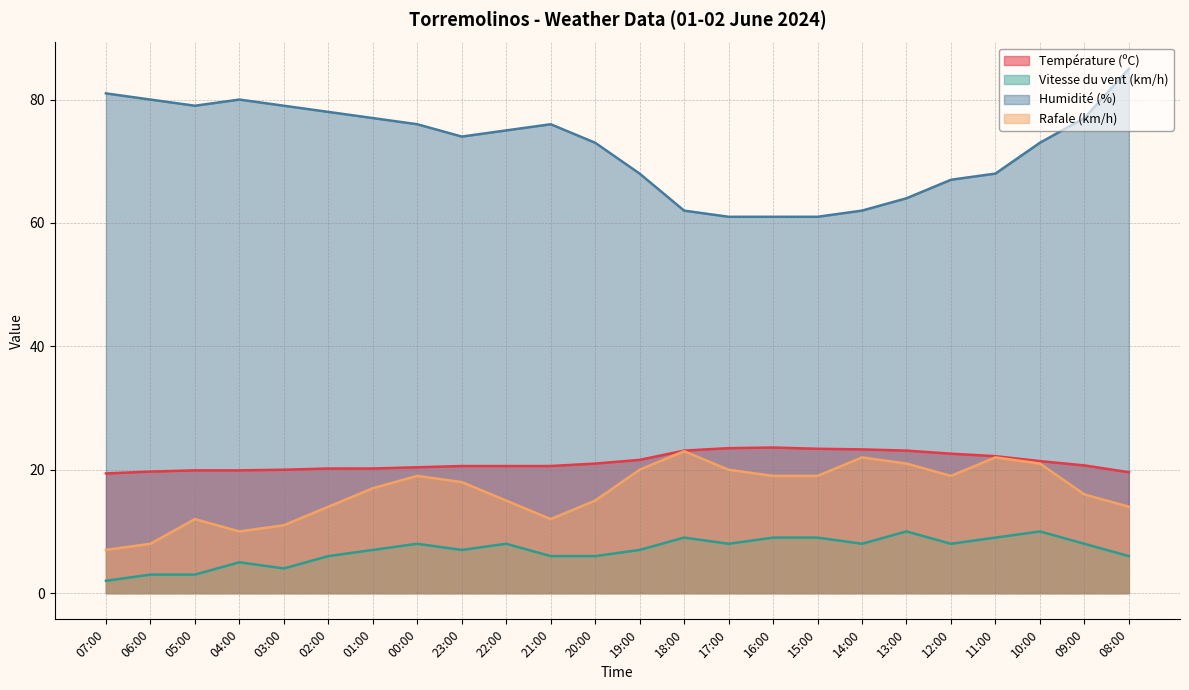

The value of Vitesse du vent (km/h) at 05:00 is 0.8. True or false?

False